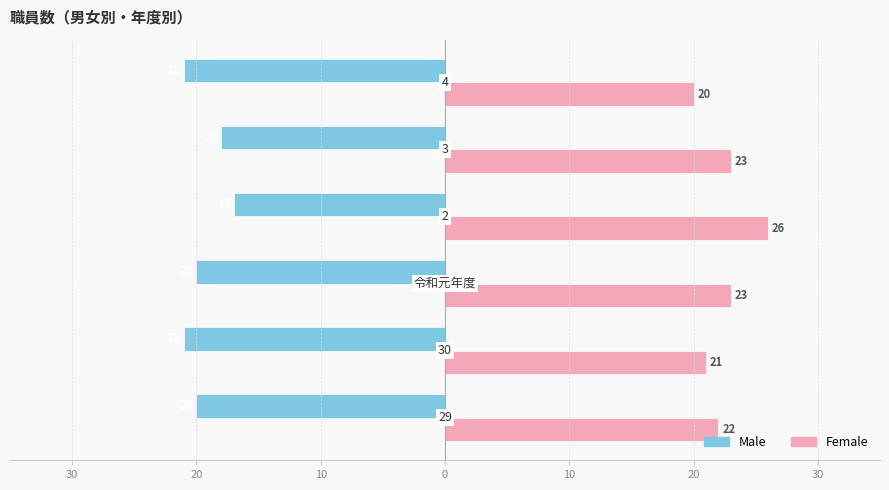

What is the maximum value shown in the chart?

26